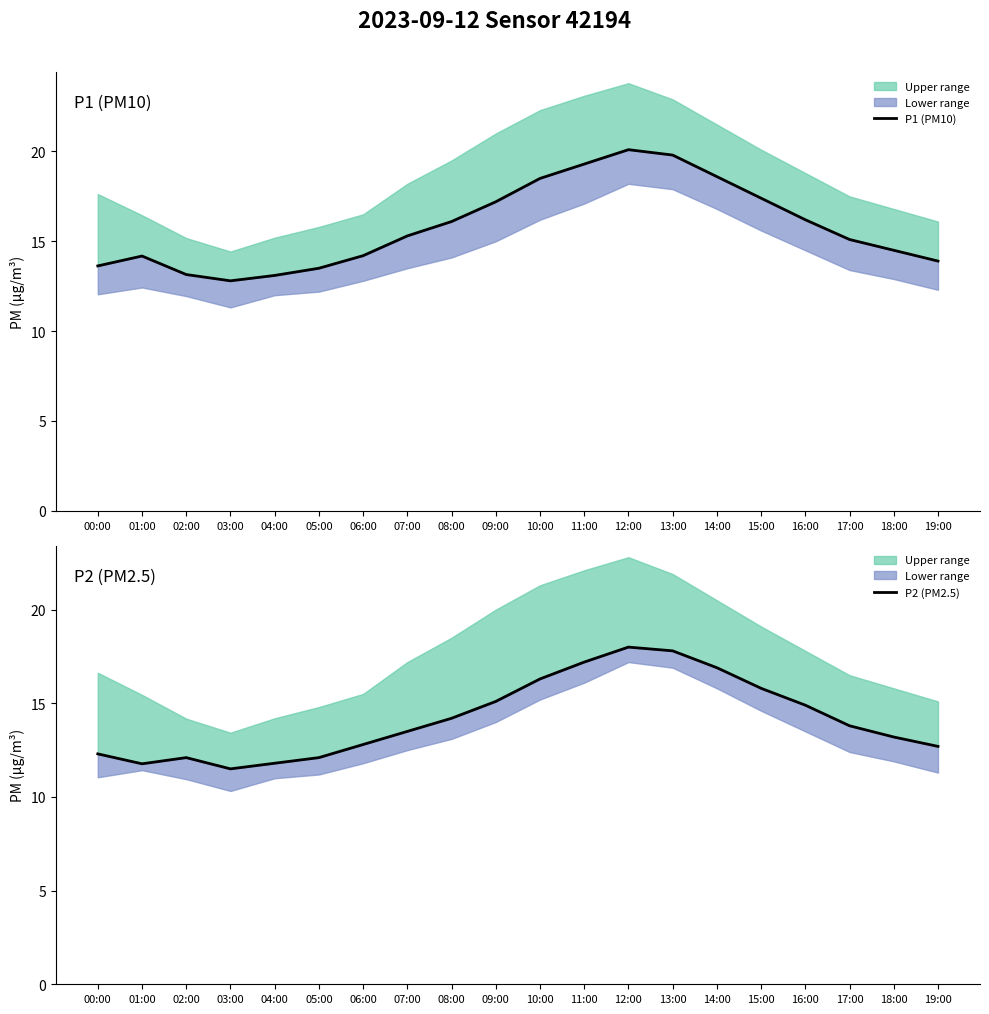

What is the difference between the P2 (PM2.5) values at 19:00 and 06:00?

0.1